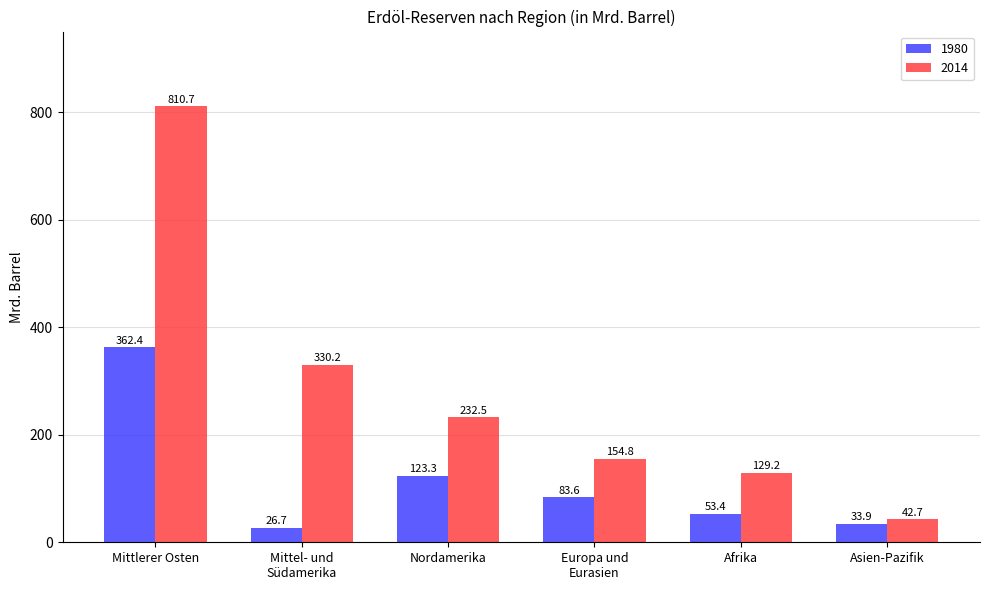

What is the difference between the highest and lowest values at Mittlerer Osten?

448.3